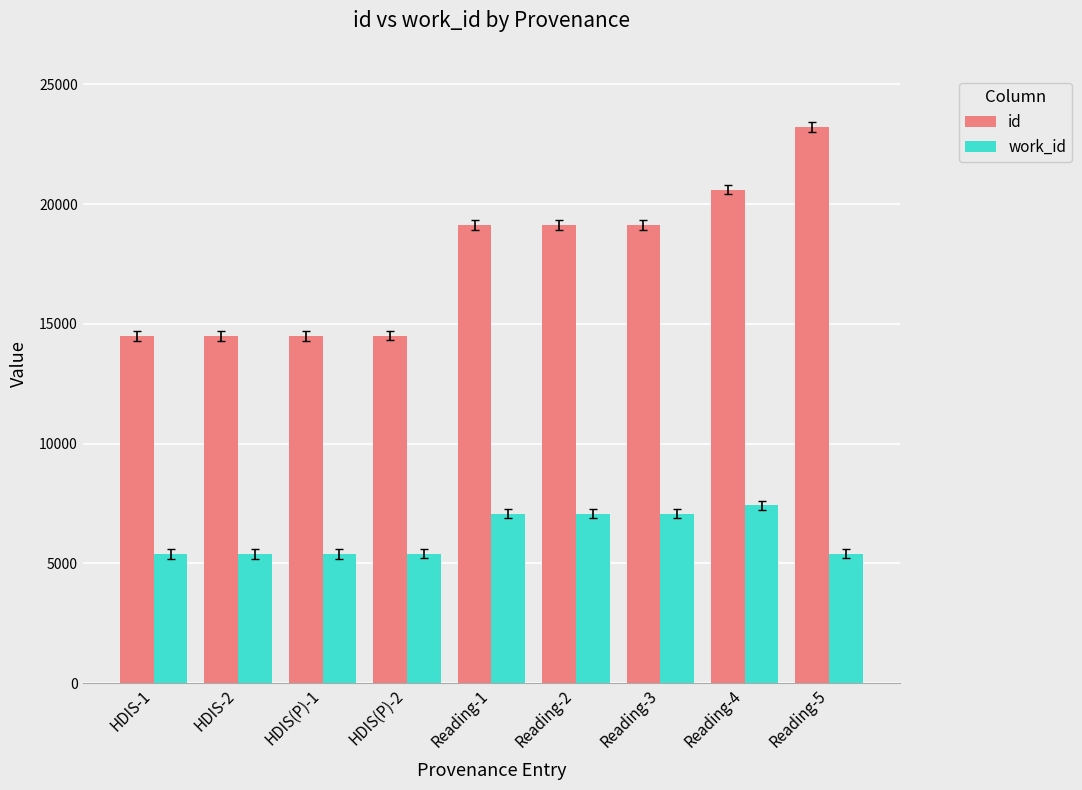

What is the maximum value for work_id?

7418